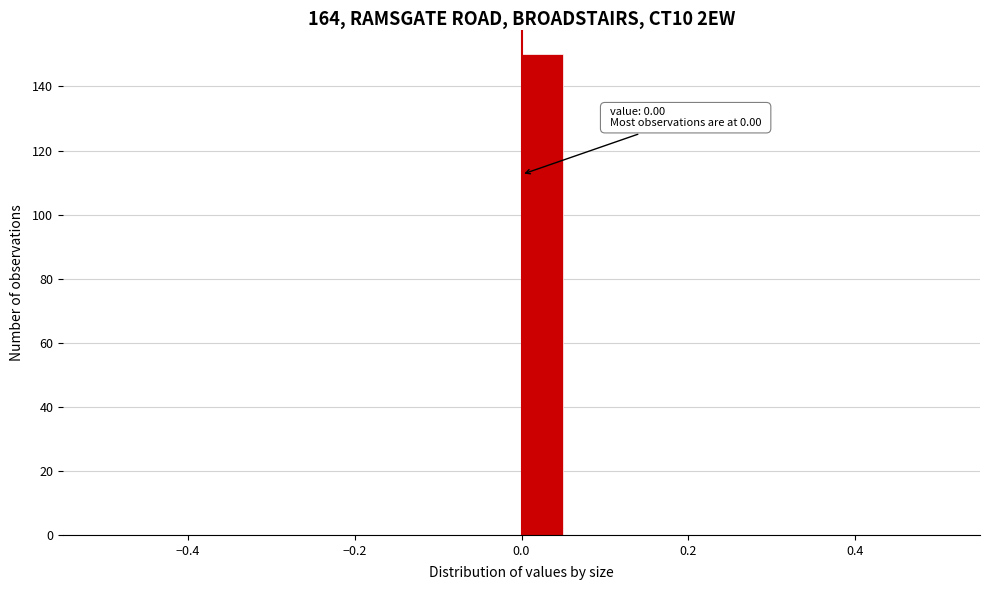

Around what value on the x-axis is the tallest bar? Give the approximate position of its centre, as read against the axis.

0.02